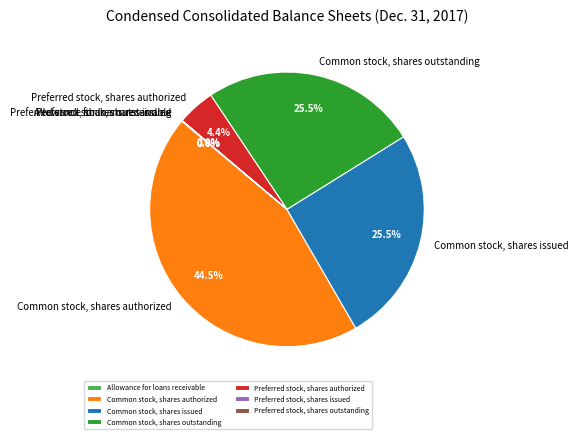

Combined, what portion of the pie is Common stock, shares authorized and Preferred stock, shares authorized?

48.9%